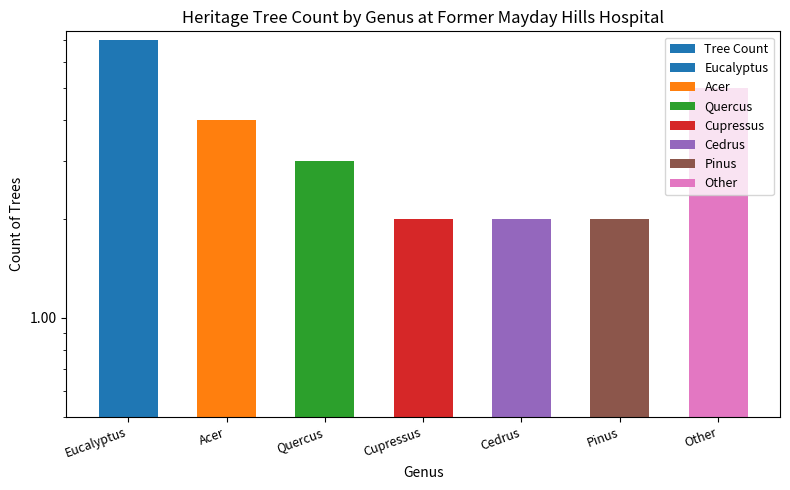

True or false: the data shows 1 at Cupressus.

False